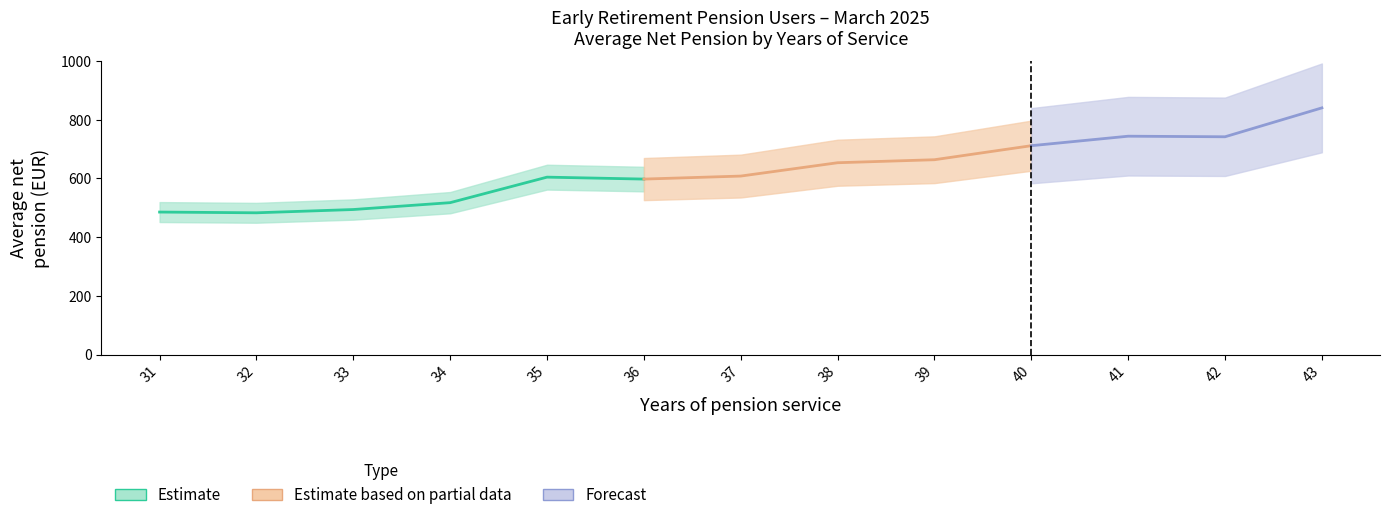

True or false: udio and prosjecni_iznos intersect in this chart.

False